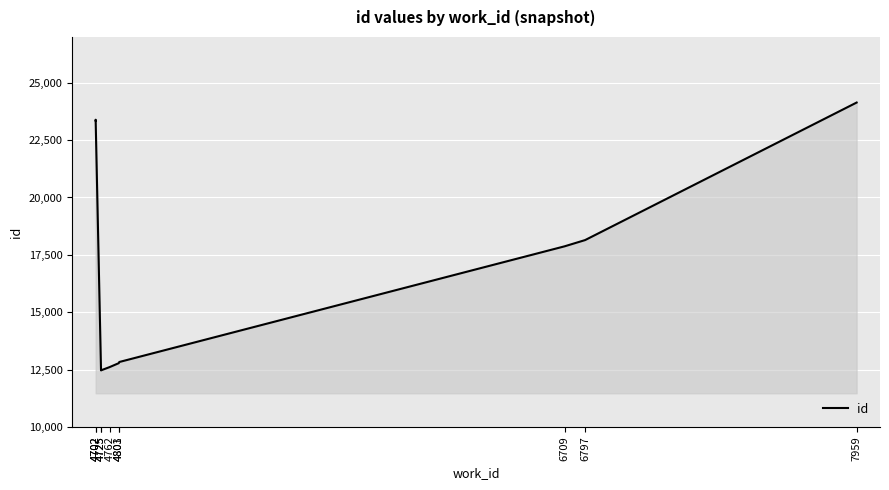

How many lines are shown in the chart?

1